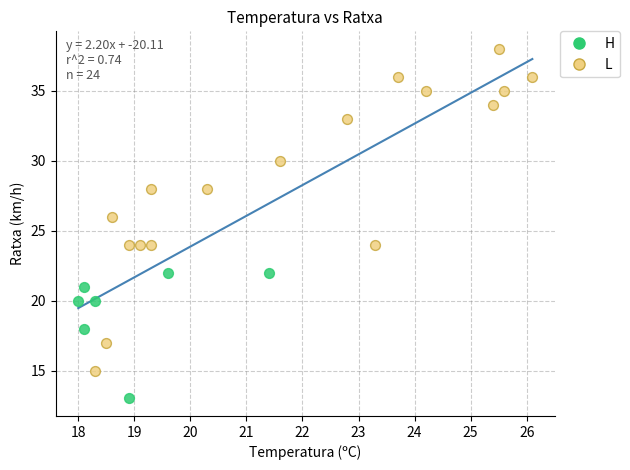

What are all the series names shown in the legend?

H, L